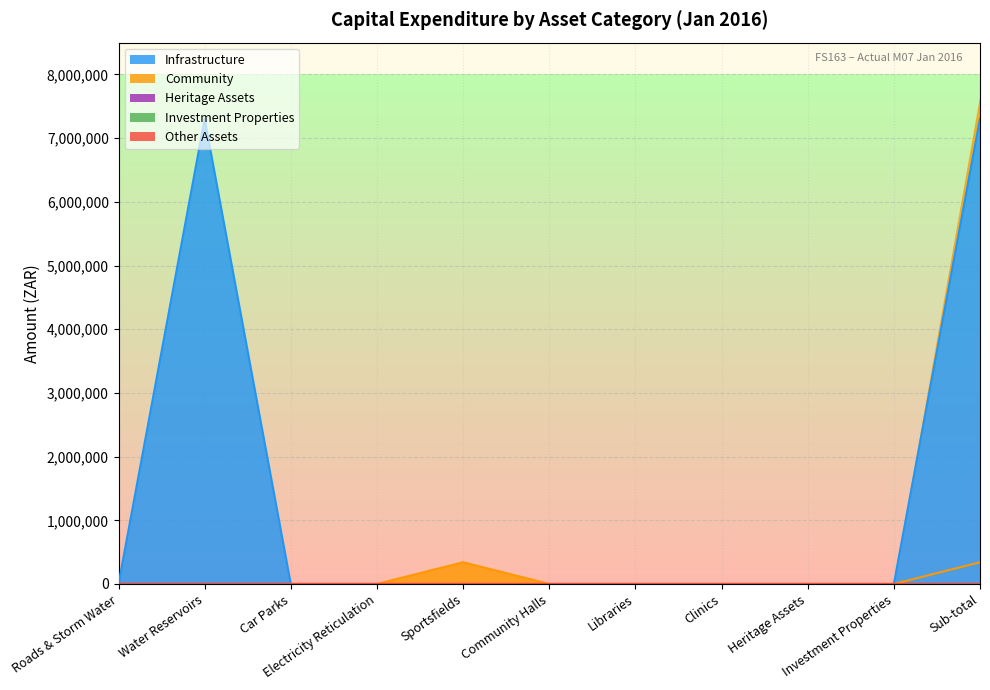

What is the label of the 3rd point from the right?

Heritage Assets